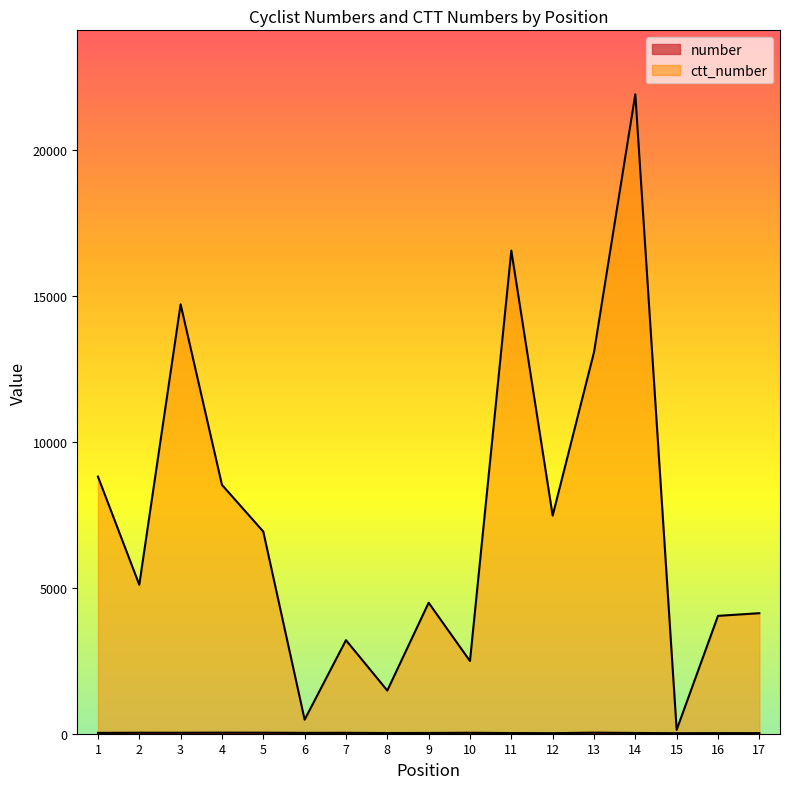

How many values in the ctt_number series are below 5104?

8